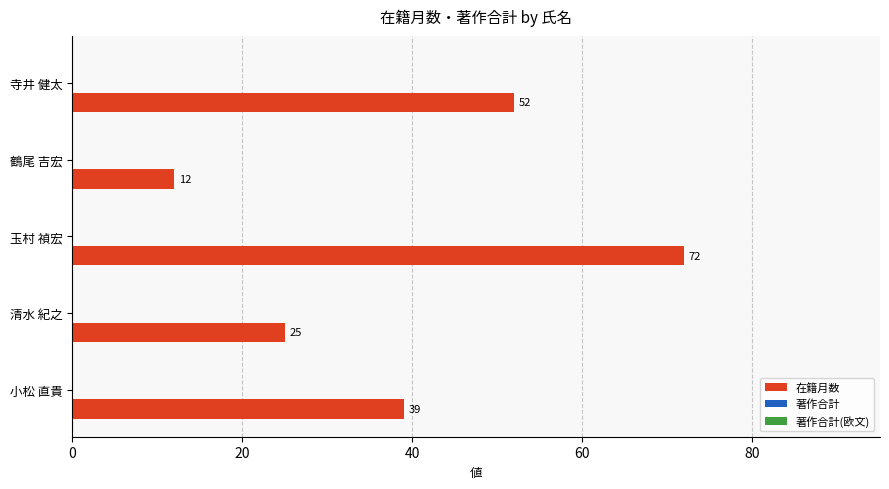

Approximately how many times larger is the value at 清水 紀之 compared to 鶴尾 吉宏?

2.1